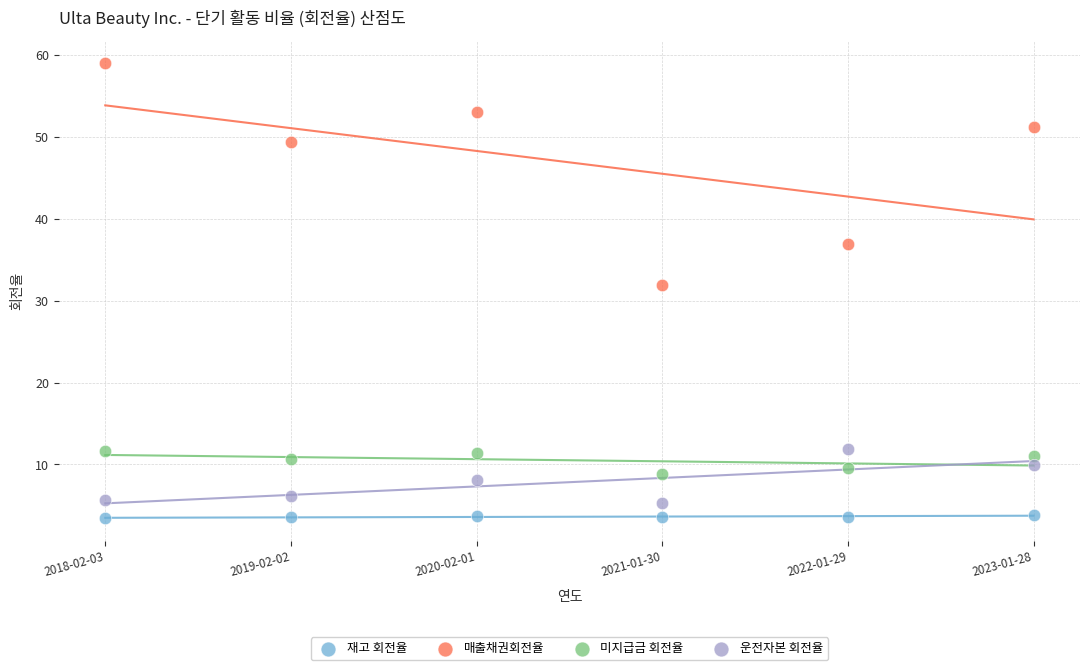

Which series contains the highest Y value?

매출채권회전율